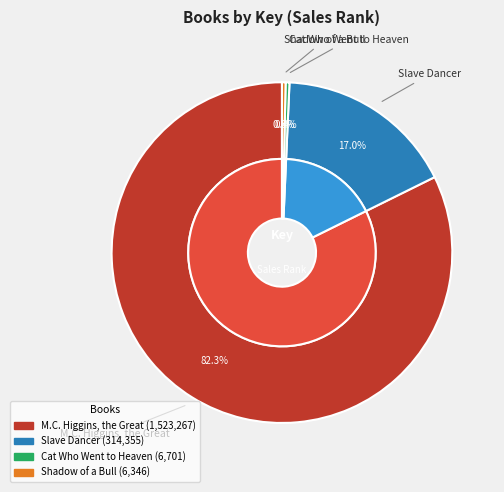

Does any single category account for the majority?

Yes